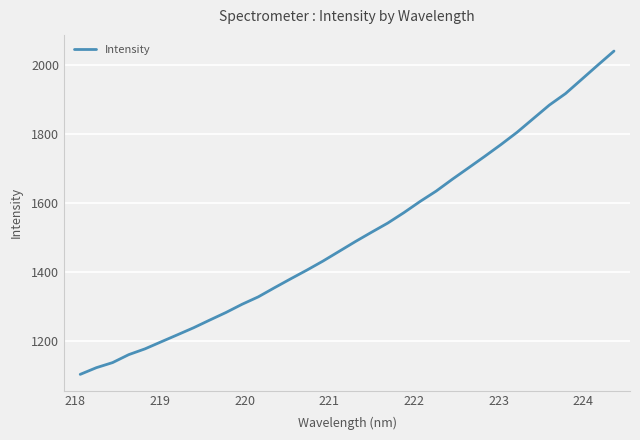

Is this an area chart (filled region under the line)?

No